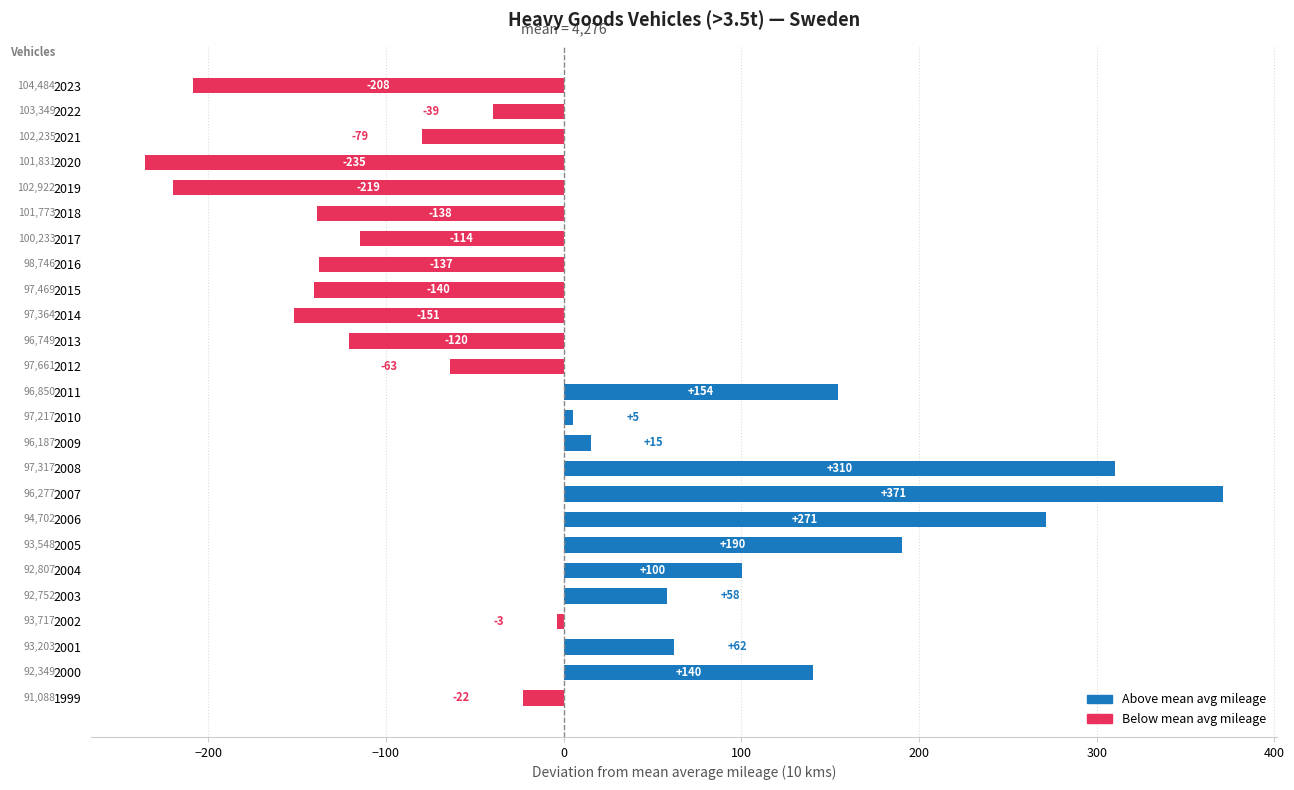

How many bars are there in total?

25